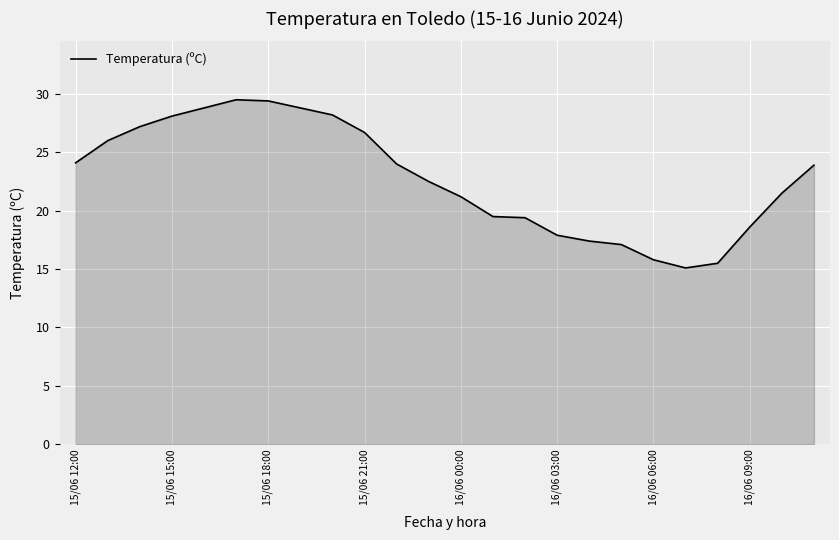

What is the smallest value displayed?

15.1